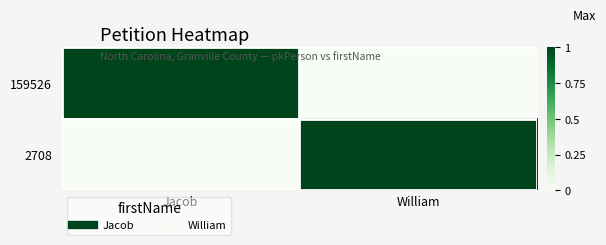

Which label corresponds to the largest value in the chart?

Jacob